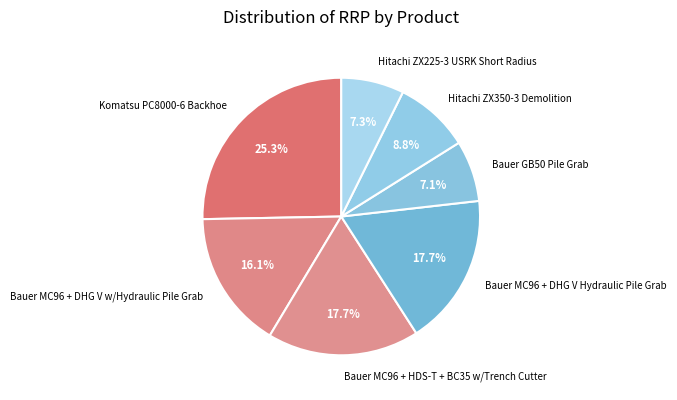

Count the number of slices in the pie.

7